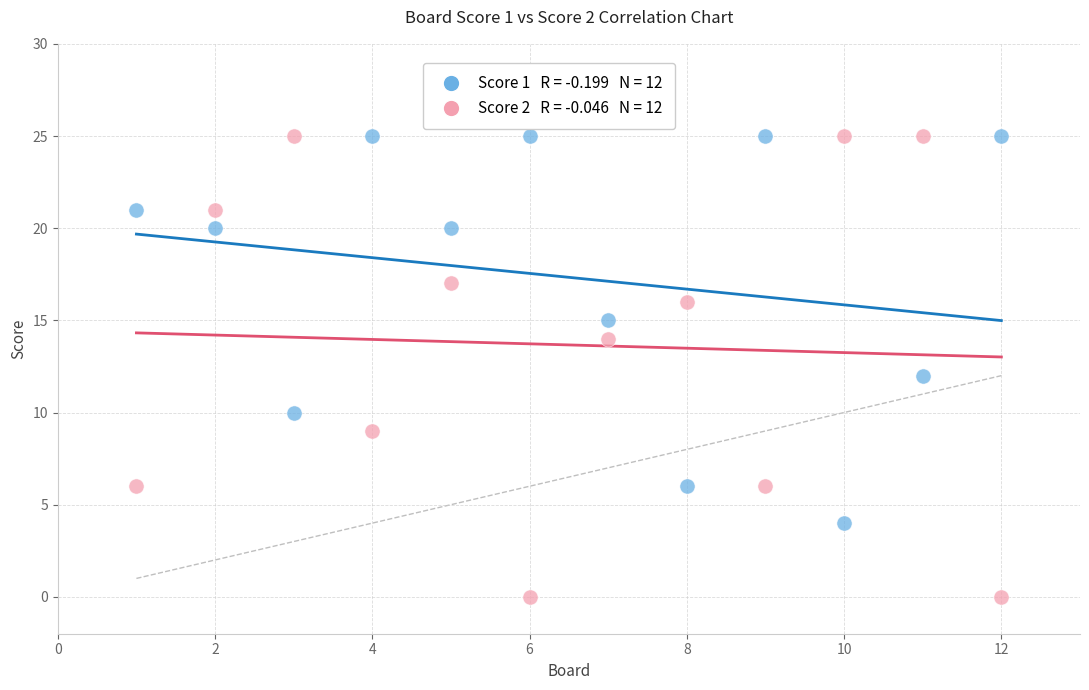

Across all data points, what is the range of Y values (max minus min)?

25